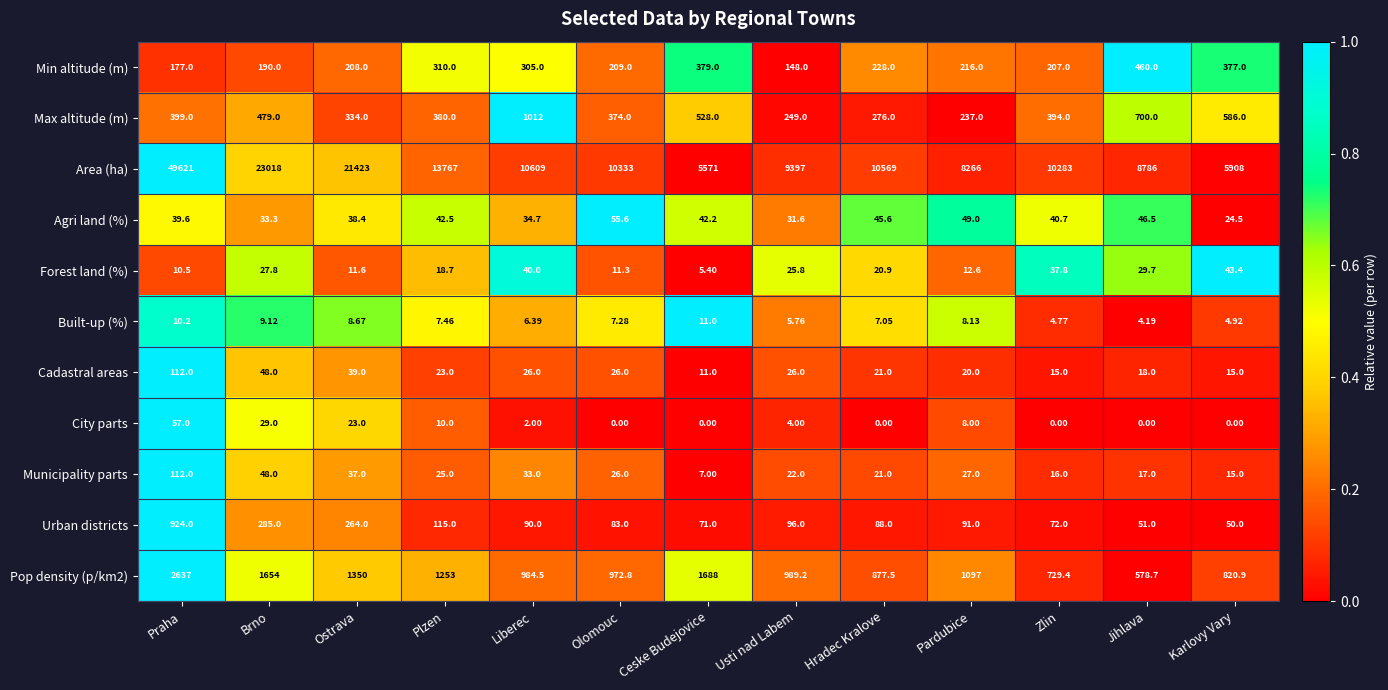

Which series has the largest range (max minus min)?

Area (ha)